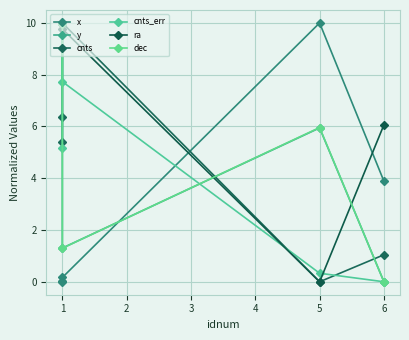

How many categories are shown in the chart?

5